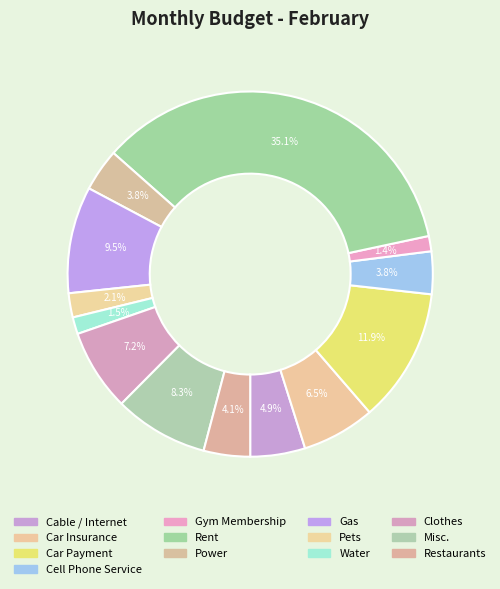

Rank the categories by value from highest to lowest.

Rent, Car Payment, Gas, Misc., Clothes, Car Insurance, Cable / Internet, Restaurants, Cell Phone Service, Power, Pets, Water, Gym Membership